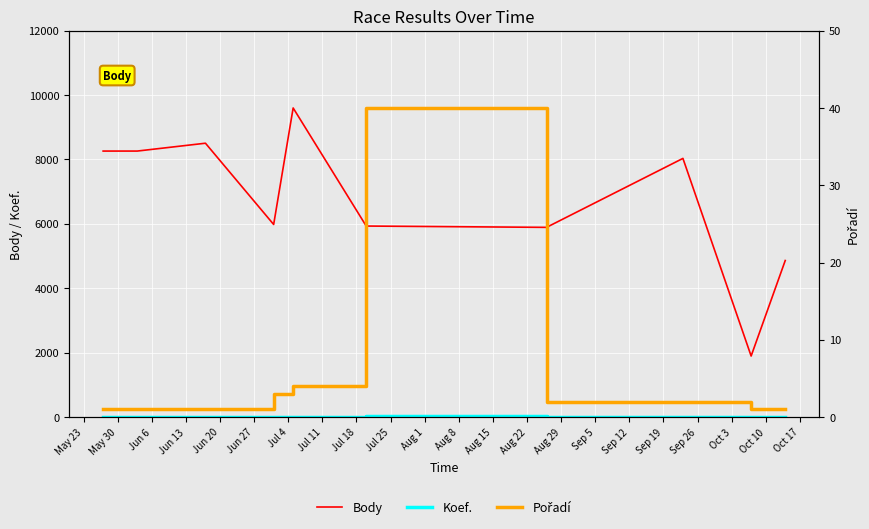

What is the maximum value for Body?

9600